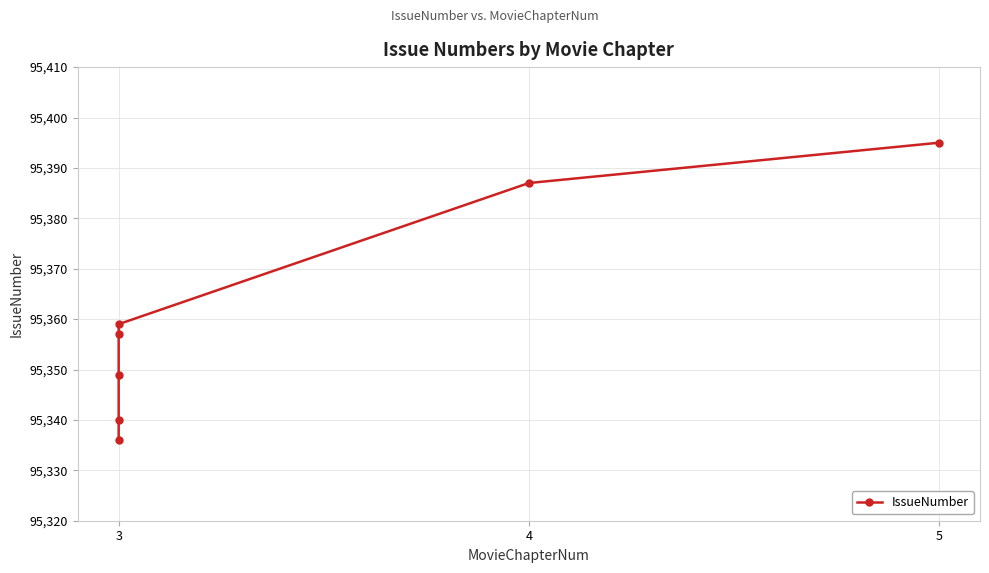

What is the sum of all values?

667523